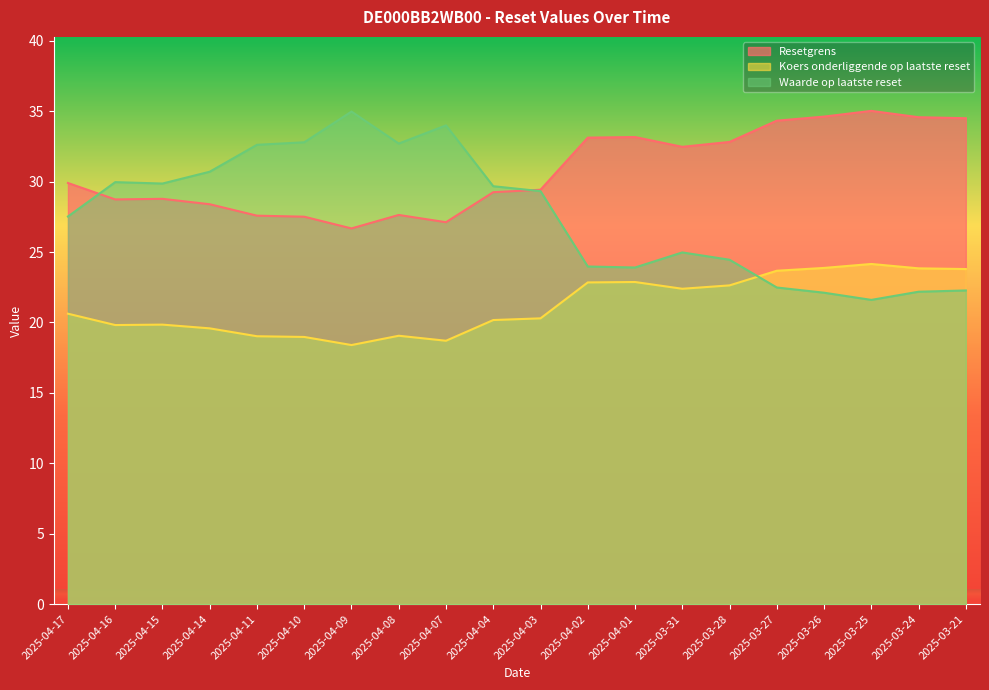

Rank the series by their average value, from highest to lowest.

Resetgrens, Waarde op laatste reset, Koers onderliggende op laatste reset